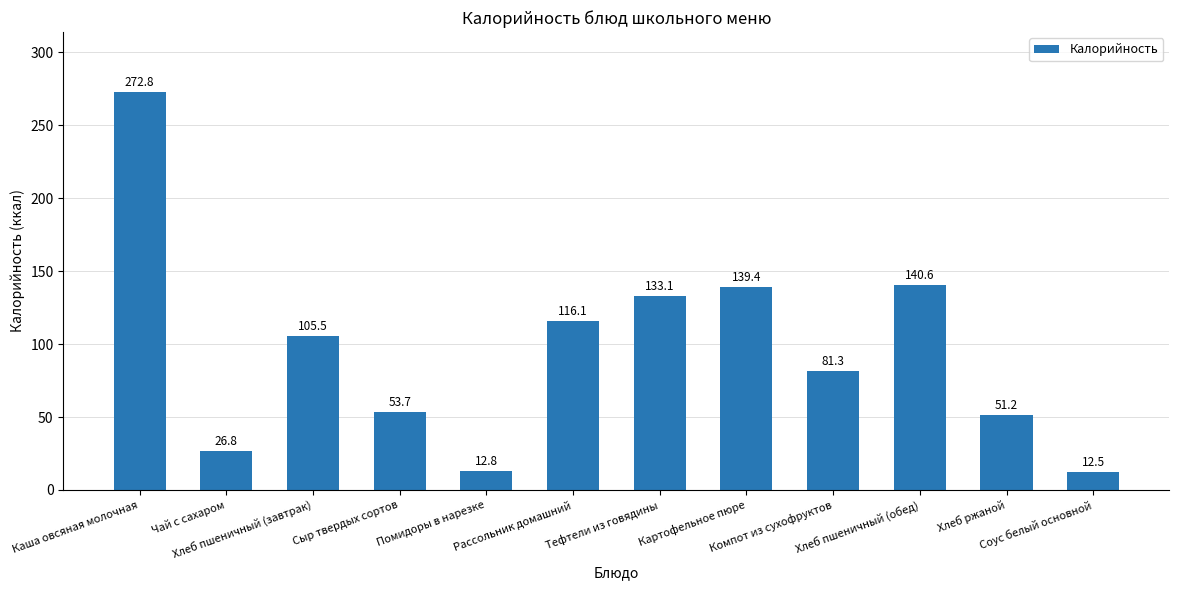

What is the label of the 10th bar from the left?

Хлеб пшеничный (обед)